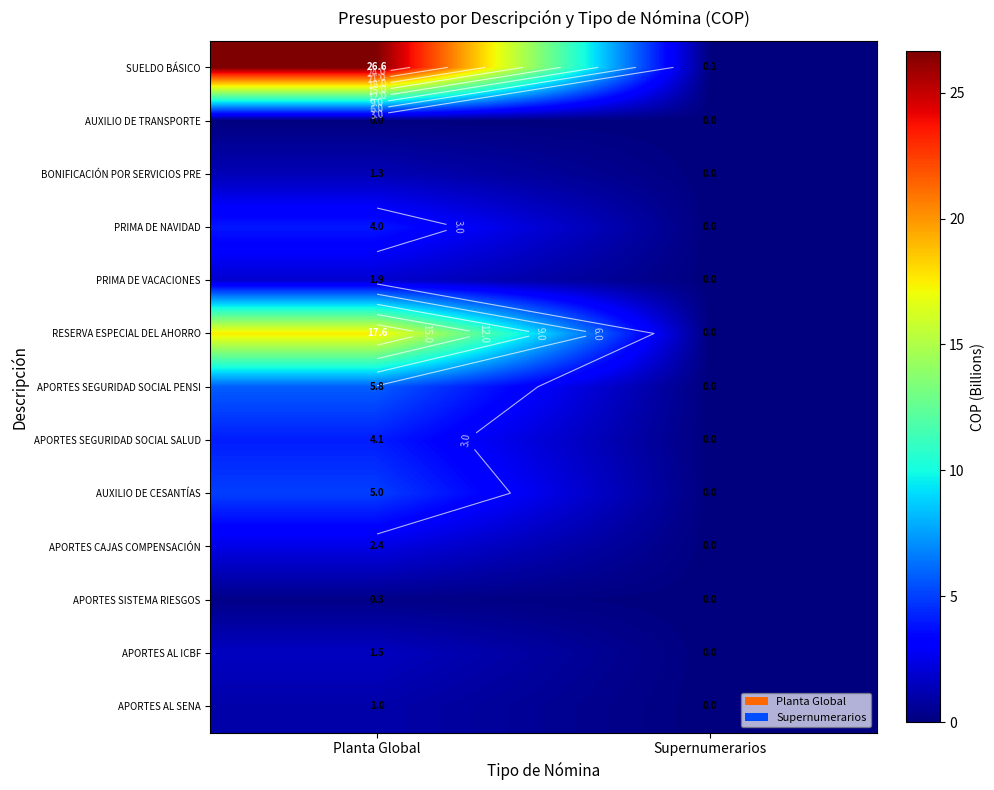

Rank the series at Planta Global from lowest to highest value.

AUXILIO DE TRANSPORTE, APORTES SISTEMA RIESGOS, APORTES AL SENA, BONIFICACIÓN POR SERVICIOS PRE, APORTES AL ICBF, PRIMA DE VACACIONES, APORTES CAJAS COMPENSACIÓN, PRIMA DE NAVIDAD, APORTES SEGURIDAD SOCIAL SALUD, AUXILIO DE CESANTÍAS, APORTES SEGURIDAD SOCIAL PENSI, RESERVA ESPECIAL DEL AHORRO, SUELDO BÁSICO